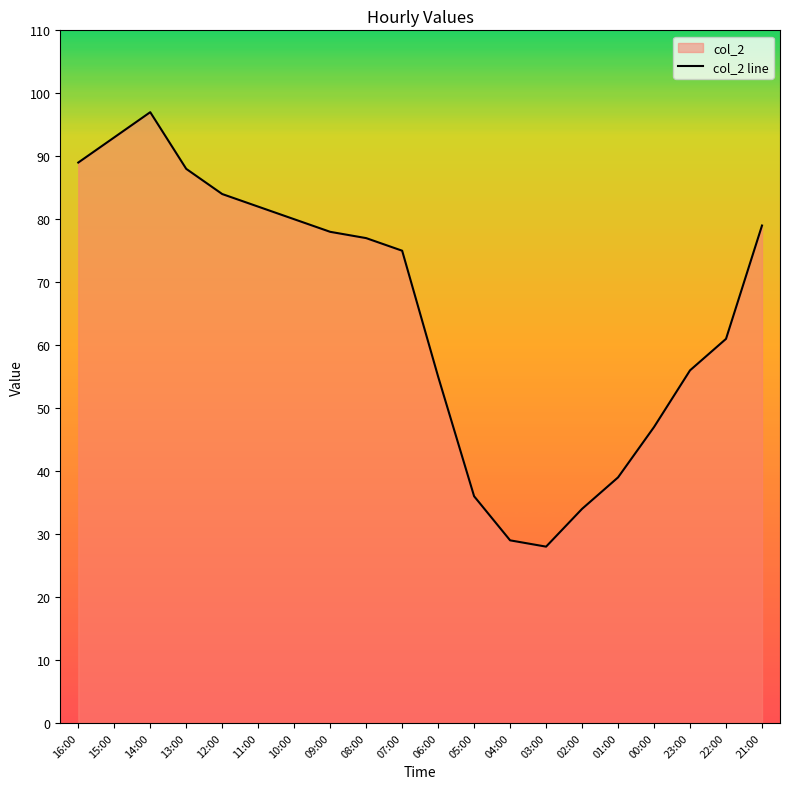

What is the difference between the values at 07:00 and 23:00?

19